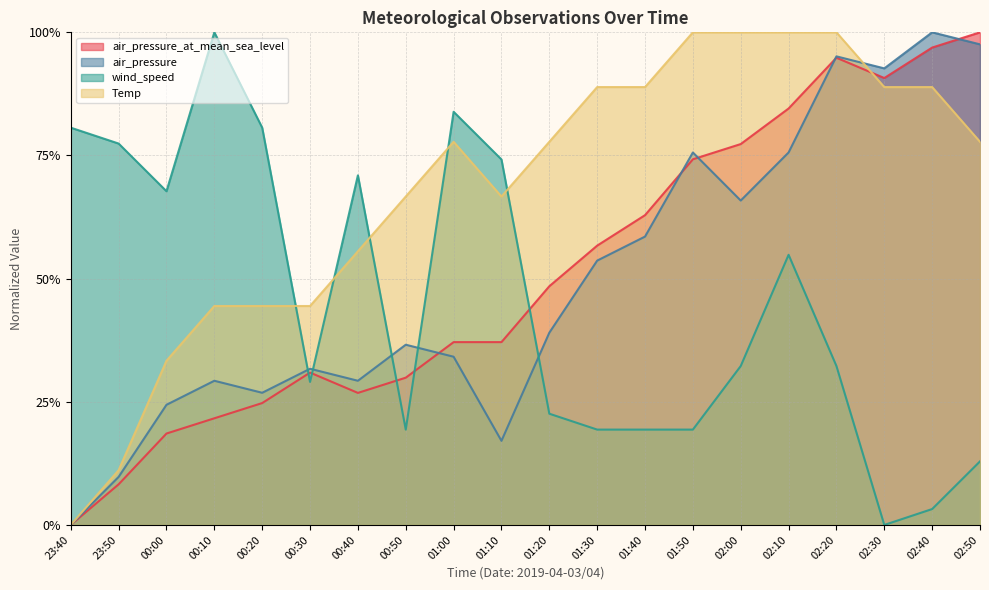

What is the difference between the second highest and minimum values in the wind_speed series?

0.8